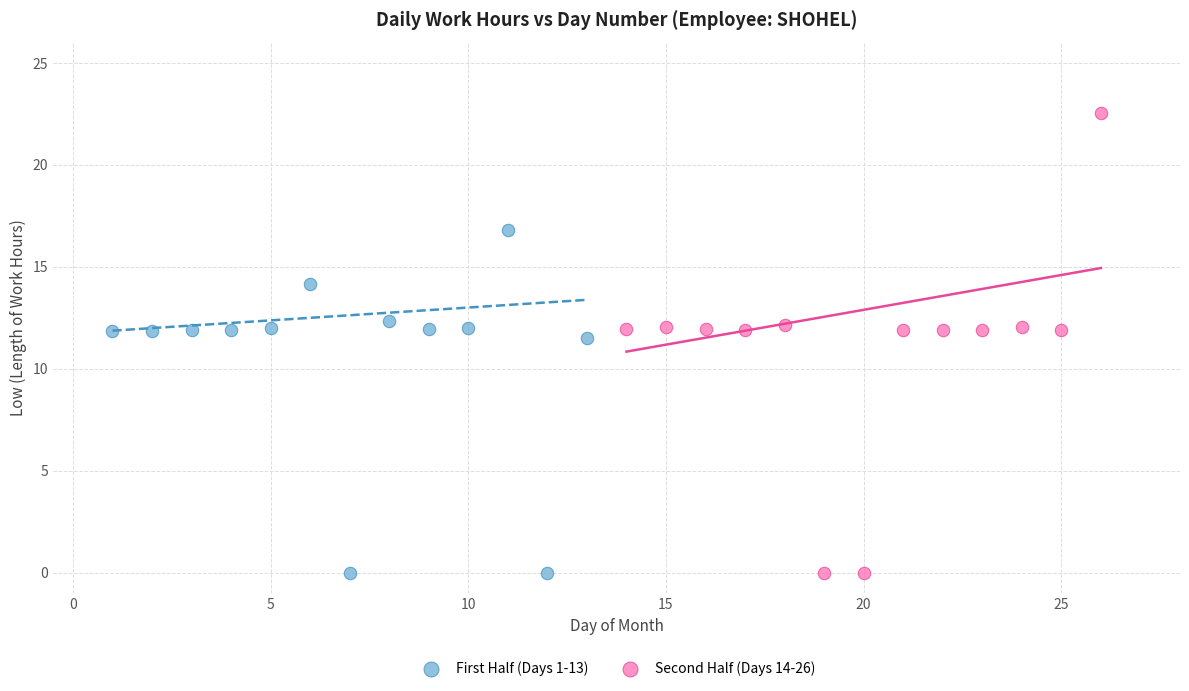

What are all the series names shown in the legend?

First Half (Days 1-13), Second Half (Days 14-26)